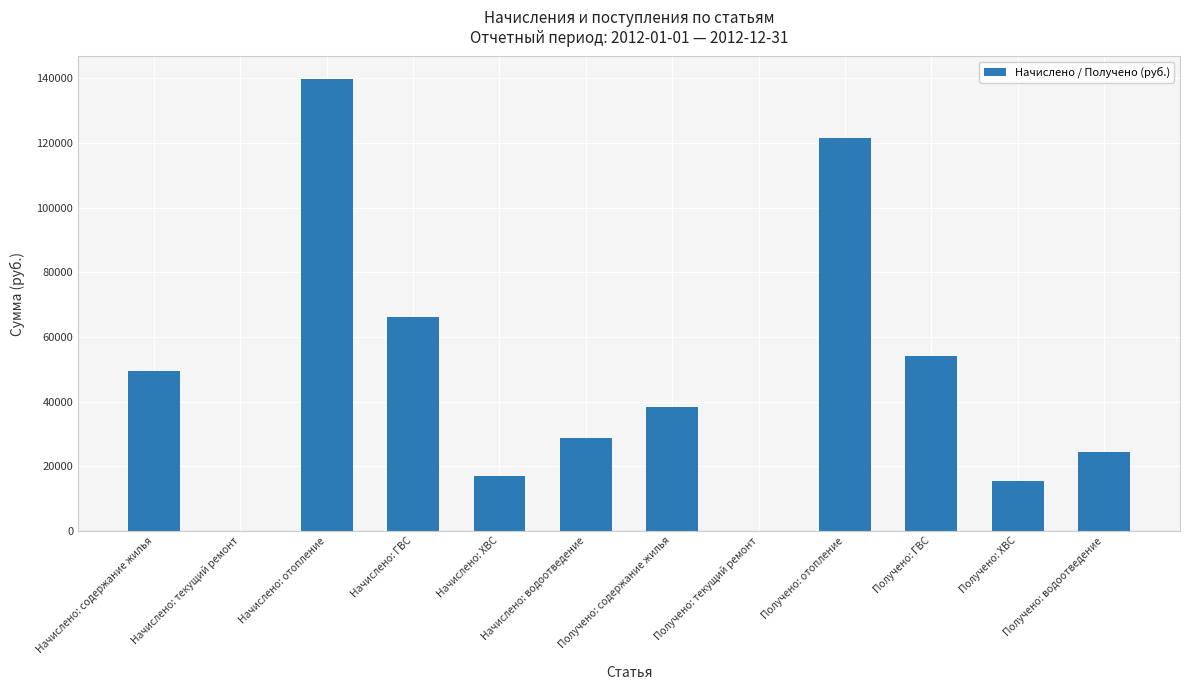

What is the change in value from Начислено: ГВС to Получено: ХВС?

-50665.2